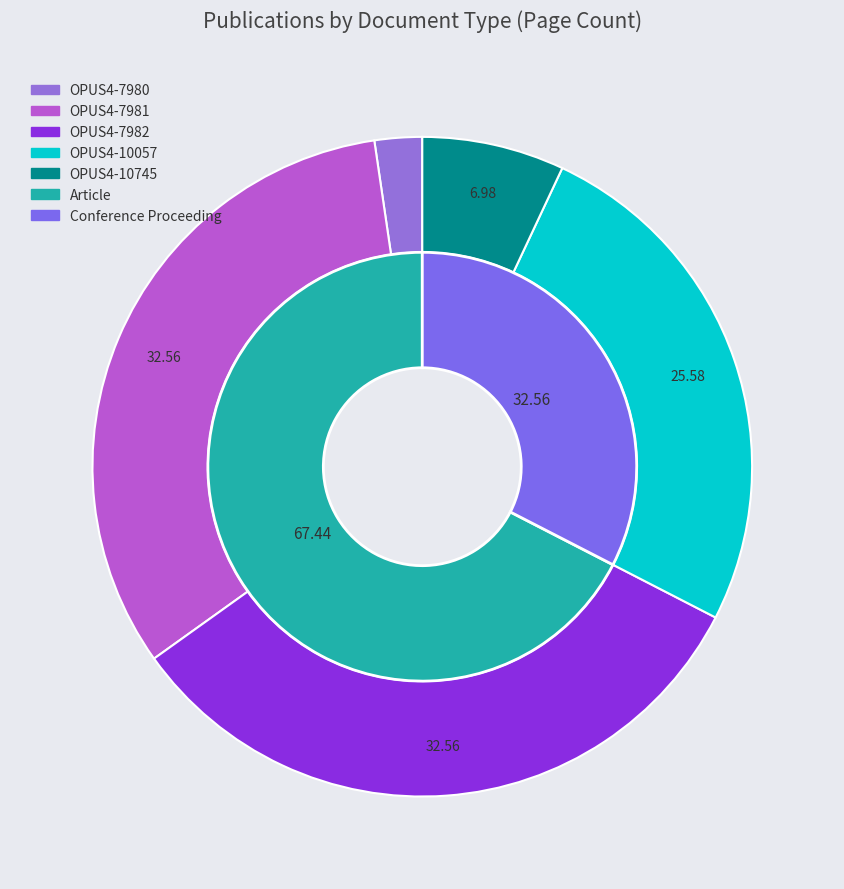

Which has a higher value, OPUS4-7981 or OPUS4-10057?

OPUS4-7981